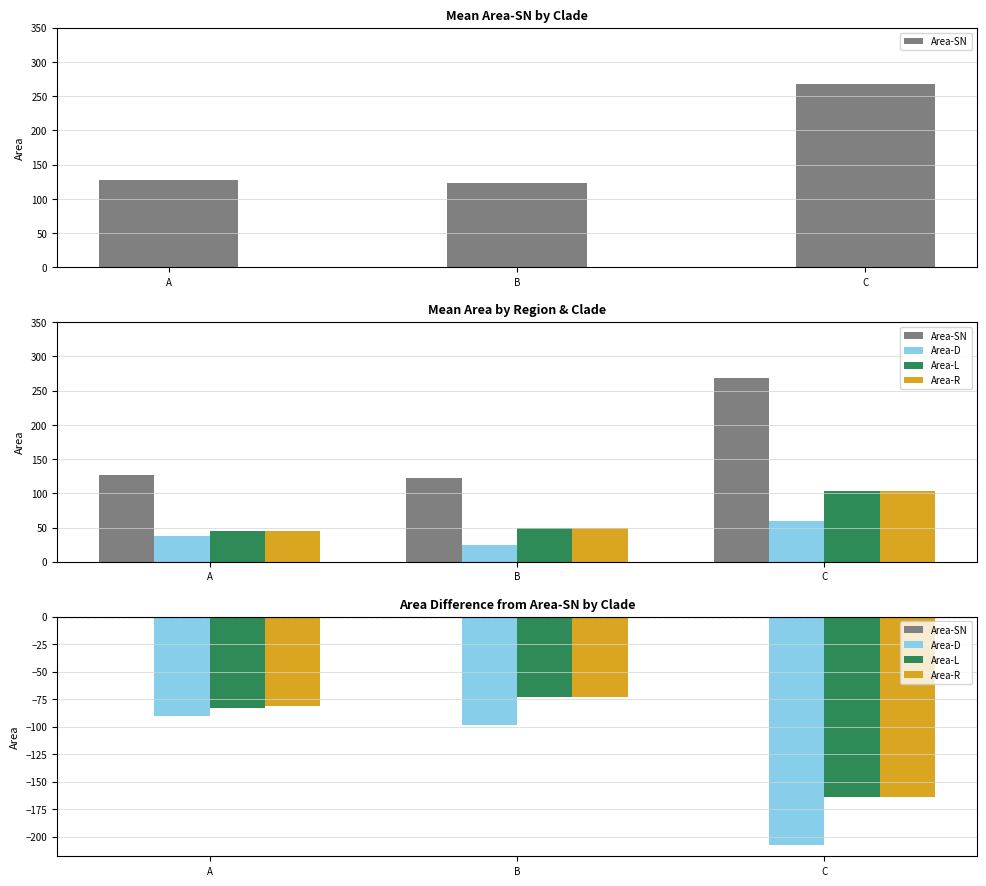

Read the Area-R value at B.

-73.5